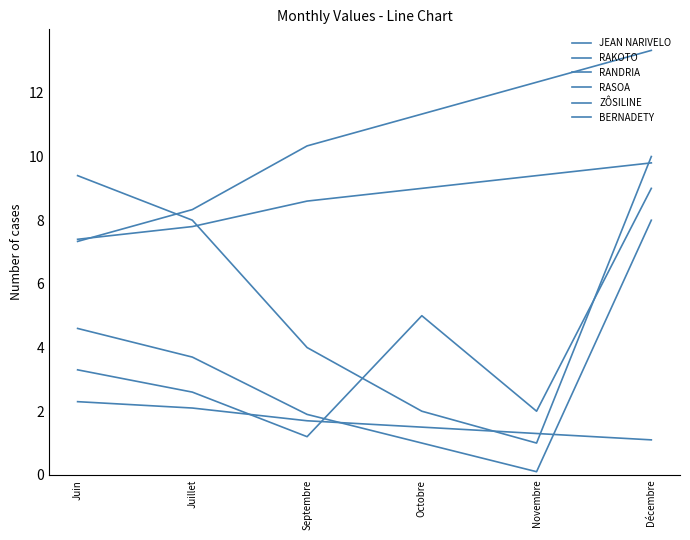

What is the label of the 3rd point from the right?

Octobre